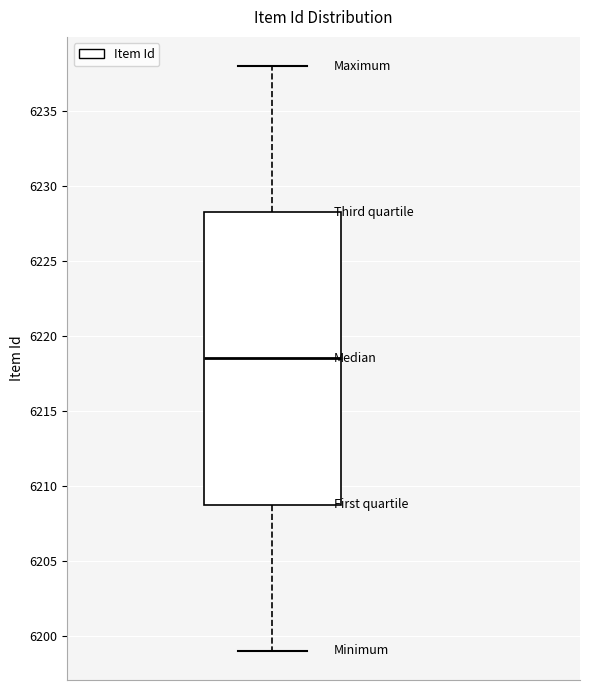

Where does the upper whisker of the box end on the y-axis? The values are not printed on the chart, so give them approximately, as read against the axis.

6238.0